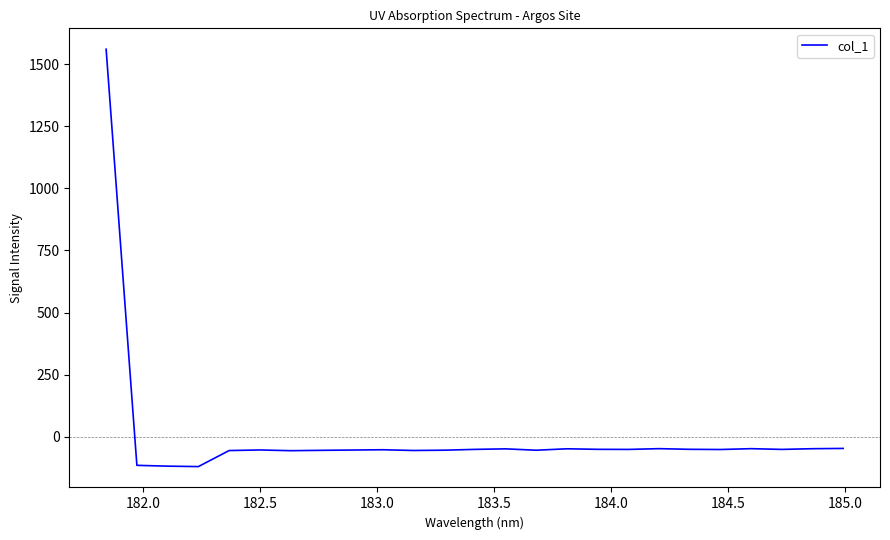

How many lines are shown in the chart?

1